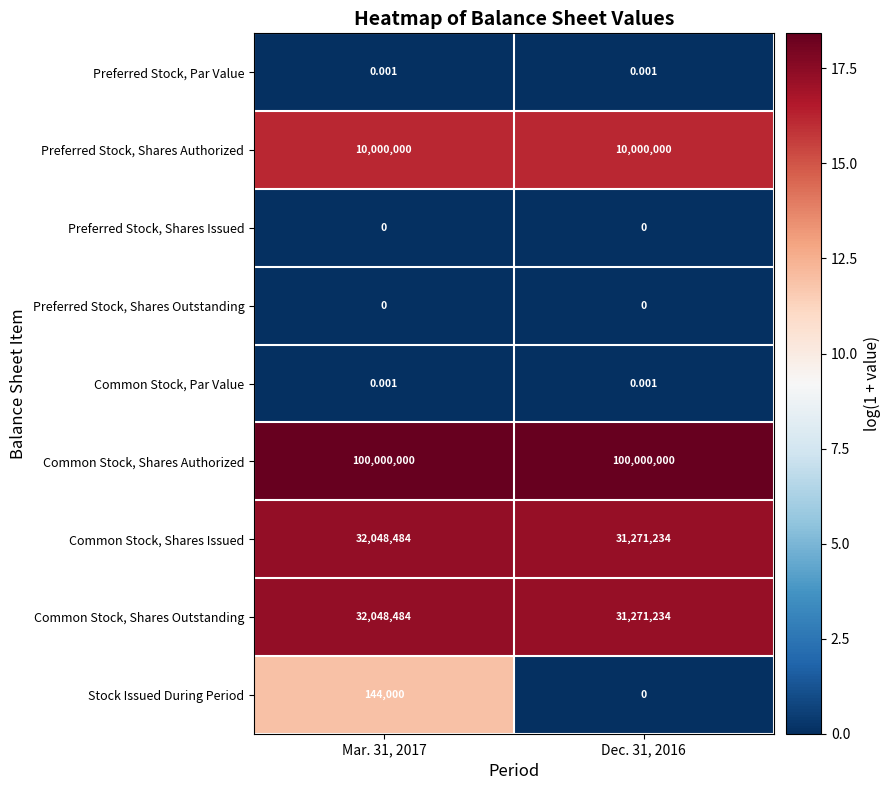

Is the value of Common Stock, Par Value at Mar. 31, 2017 greater than the value of Common Stock, Shares Issued at Dec. 31, 2016?

No